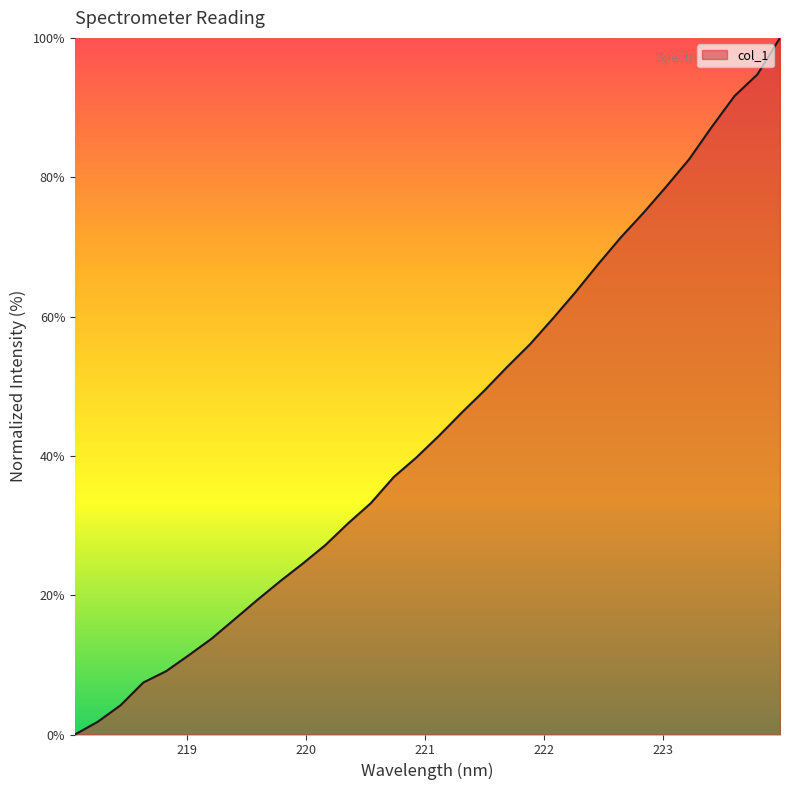

What is the maximum value shown in the chart?

100.0